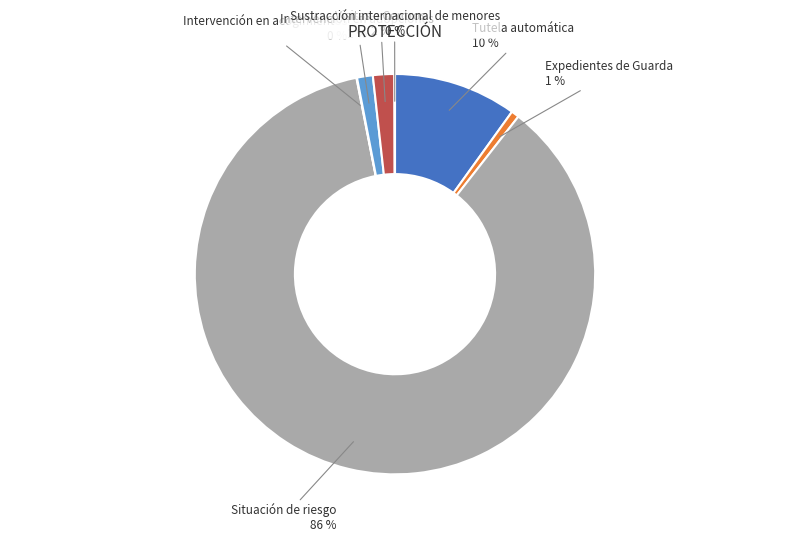

The Expedientes de Guarda slice represents 1% of the pie. True or false?

True